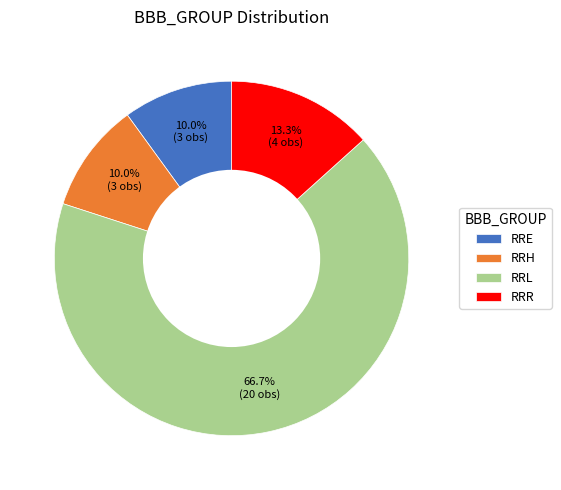

True or false: RRR accounts for 28% of the total.

False